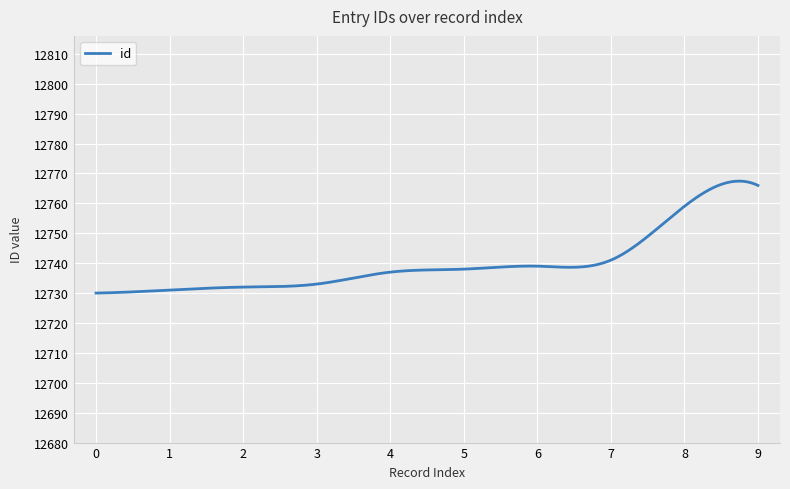

What is the maximum value shown in the chart?

12767.4